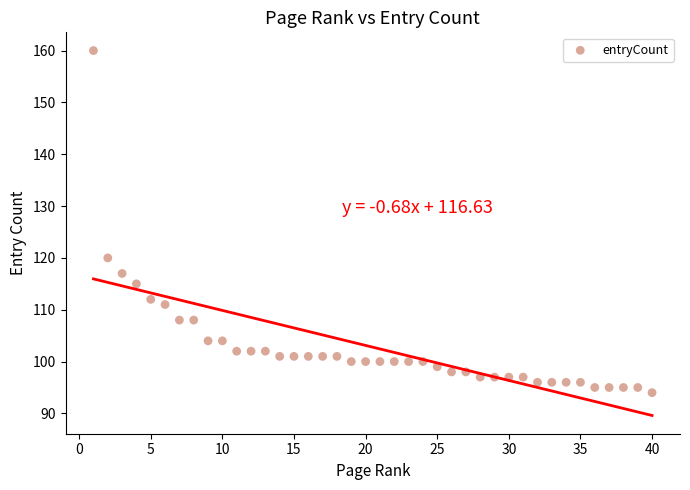

What is the range of X values (max minus min)?

39